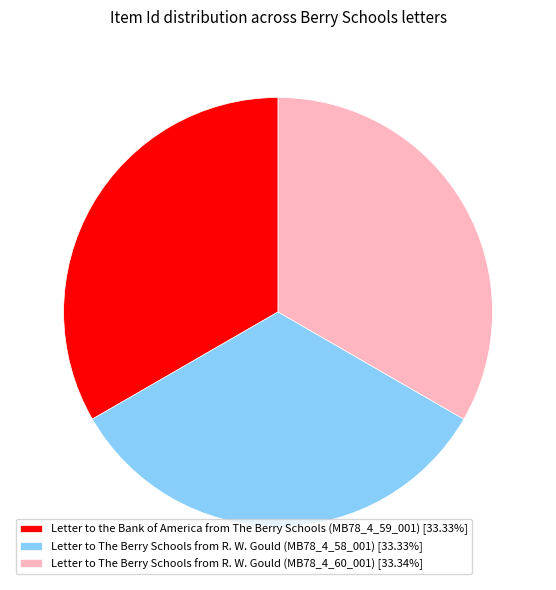

Combined, do Letter to the Bank of America from The Berry Schools (MB78_4_59_001) [33.33%] and Letter to The Berry Schools from R. W. Gould (MB78_4_60_001) [33.34%] account for over 50%?

Yes